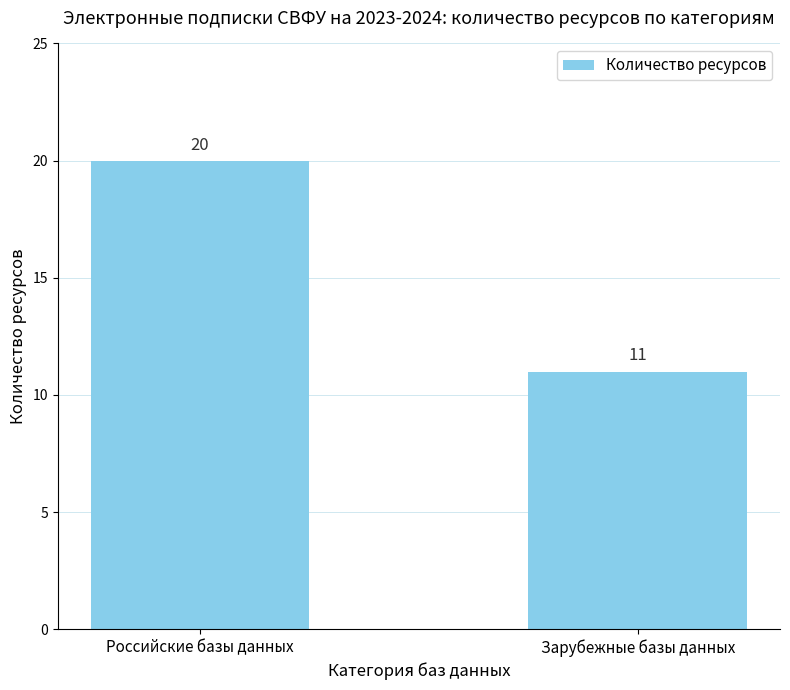

What is the average value?

16